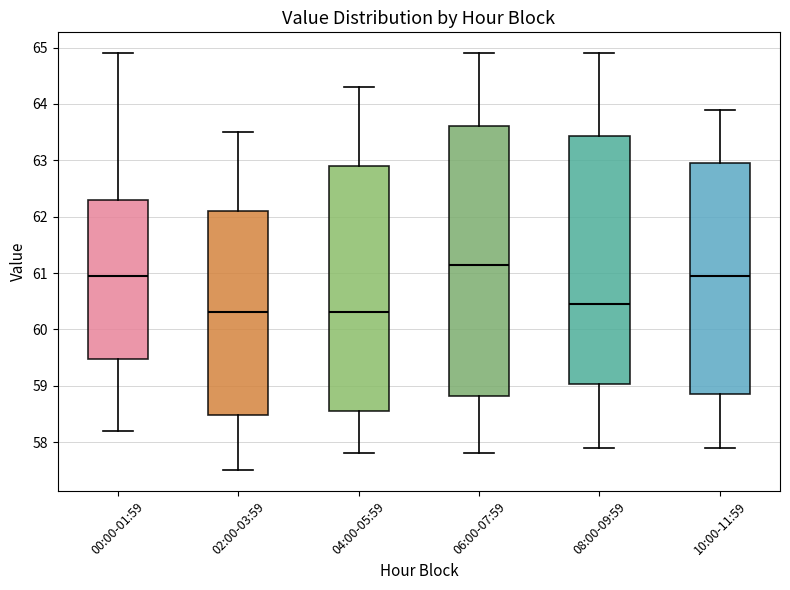

Reading left to right, read every box against the y-axis: the position of its median line, the range the box covers, and the ends of its whiskers. The values are not printed on the chart, so give them approximately, as read against the axis.

00:00-01:59: median 61.0, box 59.5 to 62.3, whiskers 58.2 to 64.9
02:00-03:59: median 60.3, box 58.5 to 62.1, whiskers 57.5 to 63.5
04:00-05:59: median 60.3, box 58.6 to 62.9, whiskers 57.8 to 64.3
06:00-07:59: median 61.2, box 58.8 to 63.6, whiskers 57.8 to 64.9
08:00-09:59: median 60.5, box 59.0 to 63.4, whiskers 57.9 to 64.9
10:00-11:59: median 61.0, box 58.9 to 63.0, whiskers 57.9 to 63.9